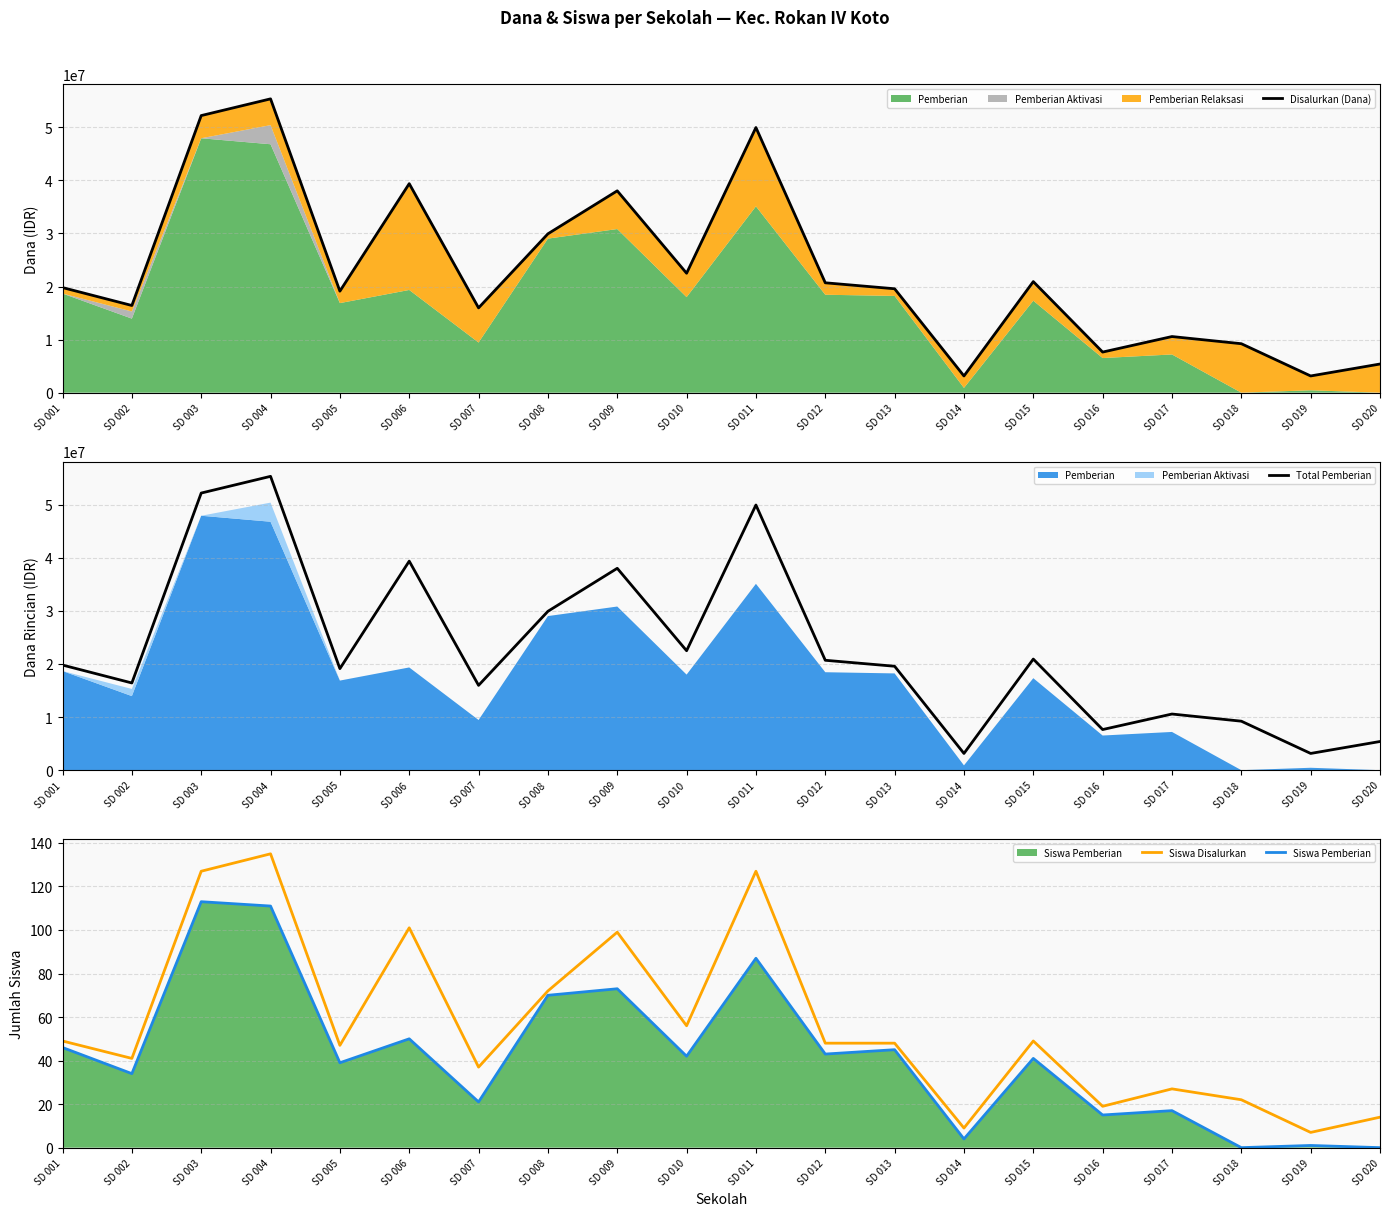

What is the difference between the maximum and minimum values in the Disalurkan (Dana) series?

52200000